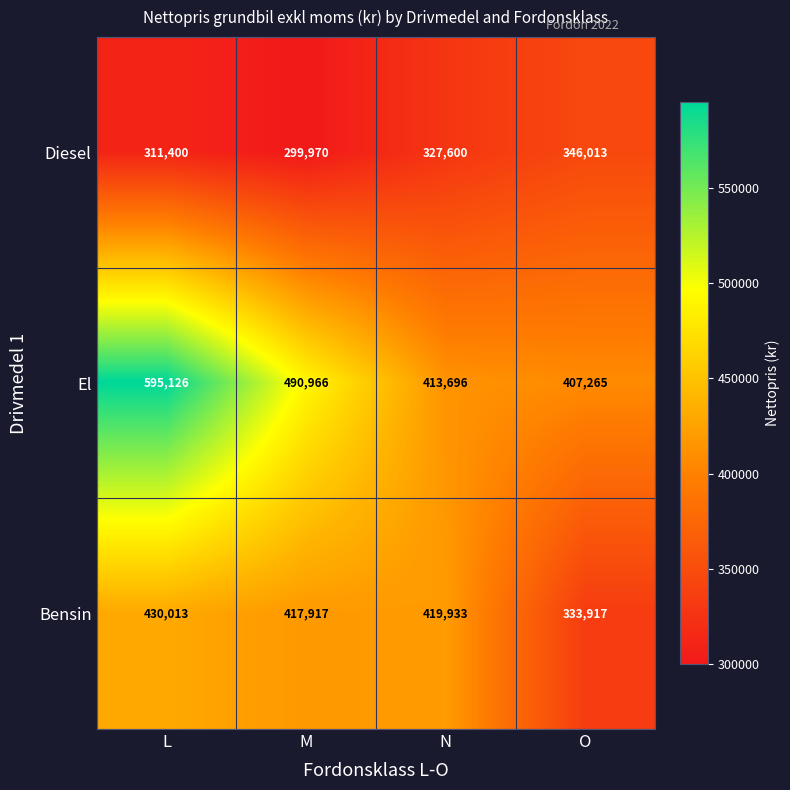

At how many categories does at least one series exceed 321698?

4